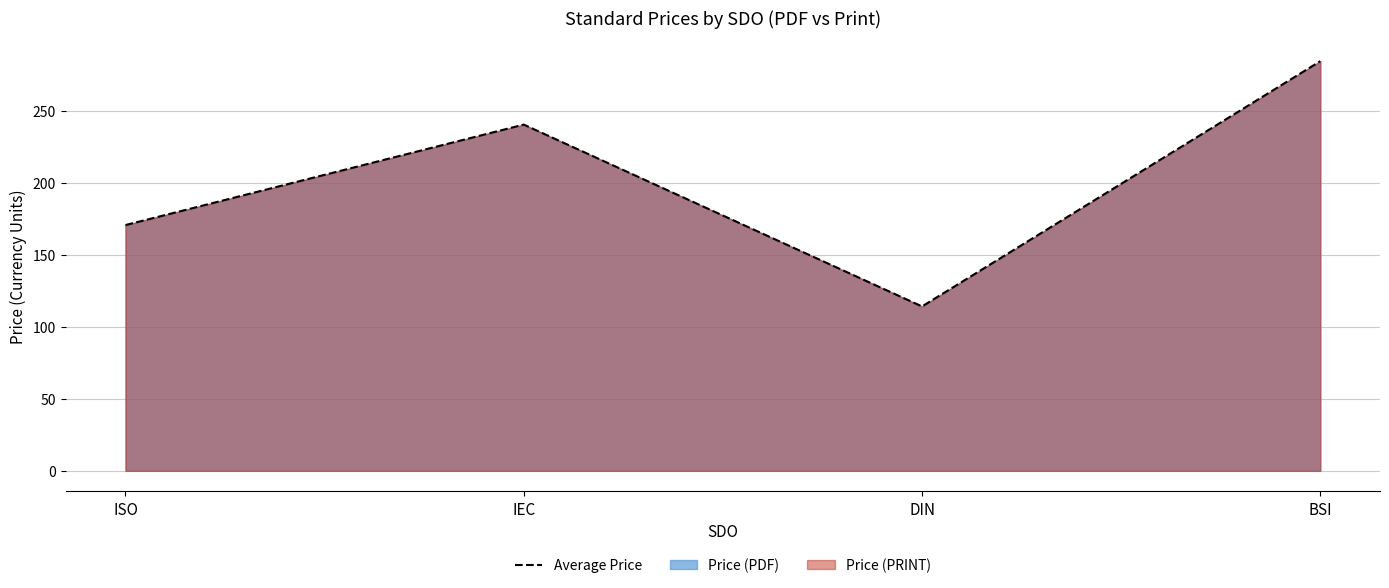

Where is the first local maximum?

IEC